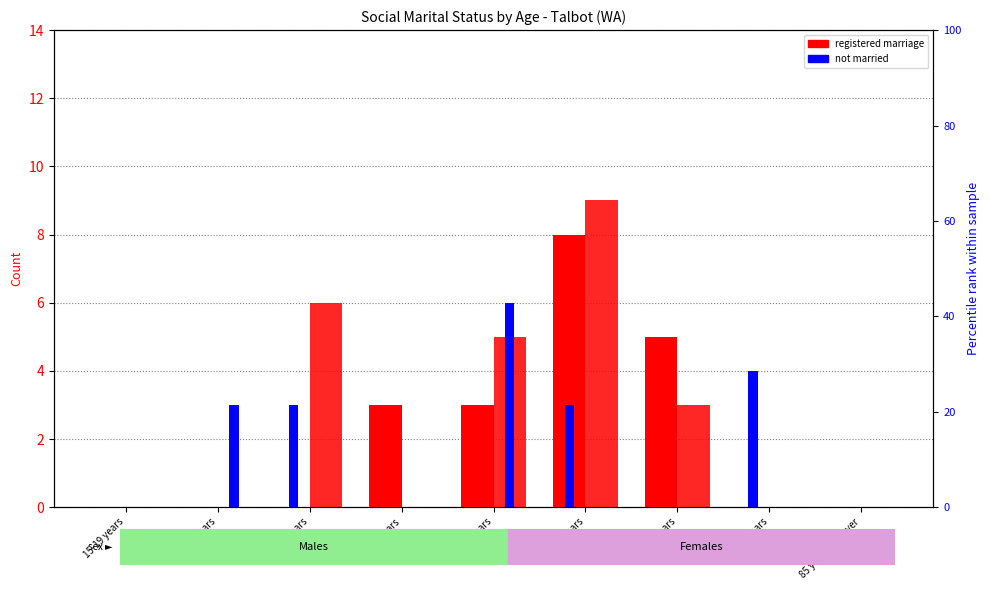

Reading left to right, transcribe all the data shown in this chart.

Married in registered marriage (Males): 15-19 years=0	20-24 years=0	25-34 years=0	35-44 years=3	45-54 years=3	55-64 years=8	65-74 years=5	75-84 years=0	85 years and over=0
Not married (Males): 15-19 years=0	20-24 years=0	25-34 years=3	35-44 years=0	45-54 years=0	55-64 years=3	65-74 years=0	75-84 years=4	85 years and over=0
Married in registered marriage (Females): 15-19 years=0	20-24 years=0	25-34 years=6	35-44 years=0	45-54 years=5	55-64 years=9	65-74 years=3	75-84 years=0	85 years and over=0
Not married (Females): 15-19 years=0	20-24 years=3	25-34 years=0	35-44 years=0	45-54 years=6	55-64 years=0	65-74 years=0	75-84 years=0	85 years and over=0